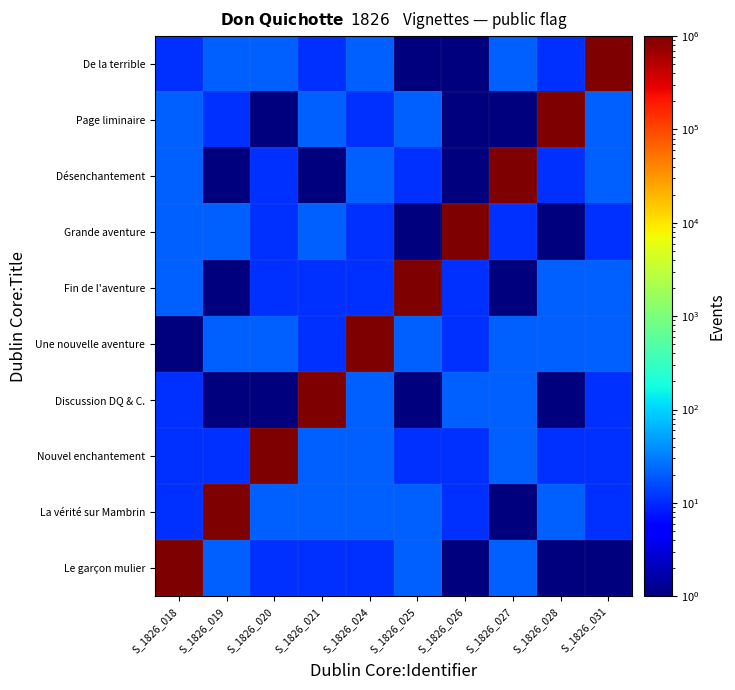

Rank the series at S_1826_020 from highest to lowest value.

Nouvel enchantement, La vérité sur Mambrin, Une nouvelle aventure, De la terrible, Le garçon mulier, Fin de l'aventure, Grande aventure, Désenchantement, Discussion DQ & C., Page liminaire